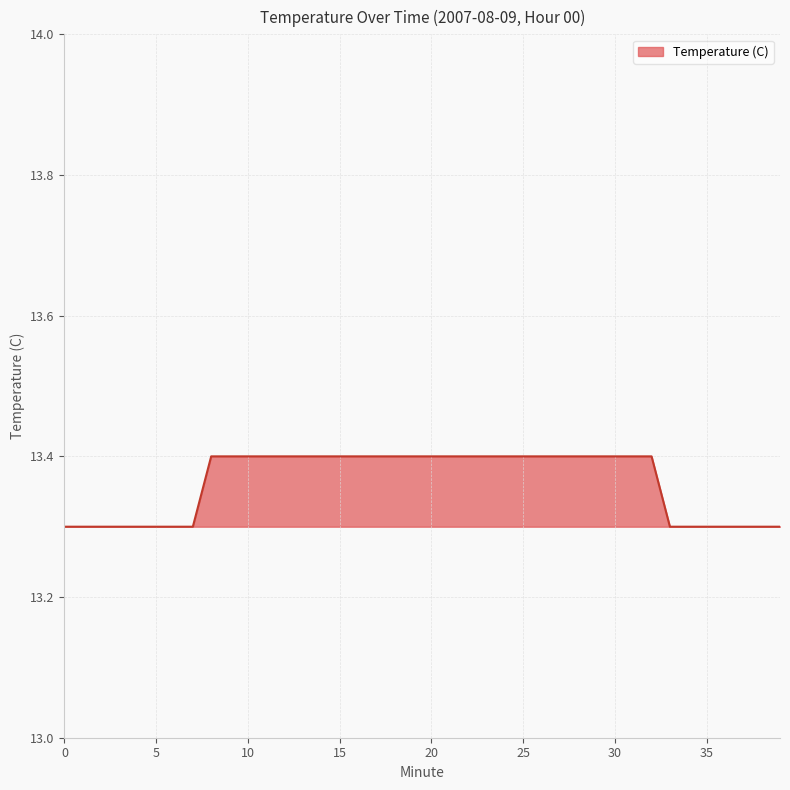

What is the minimum value shown in the chart?

13.3